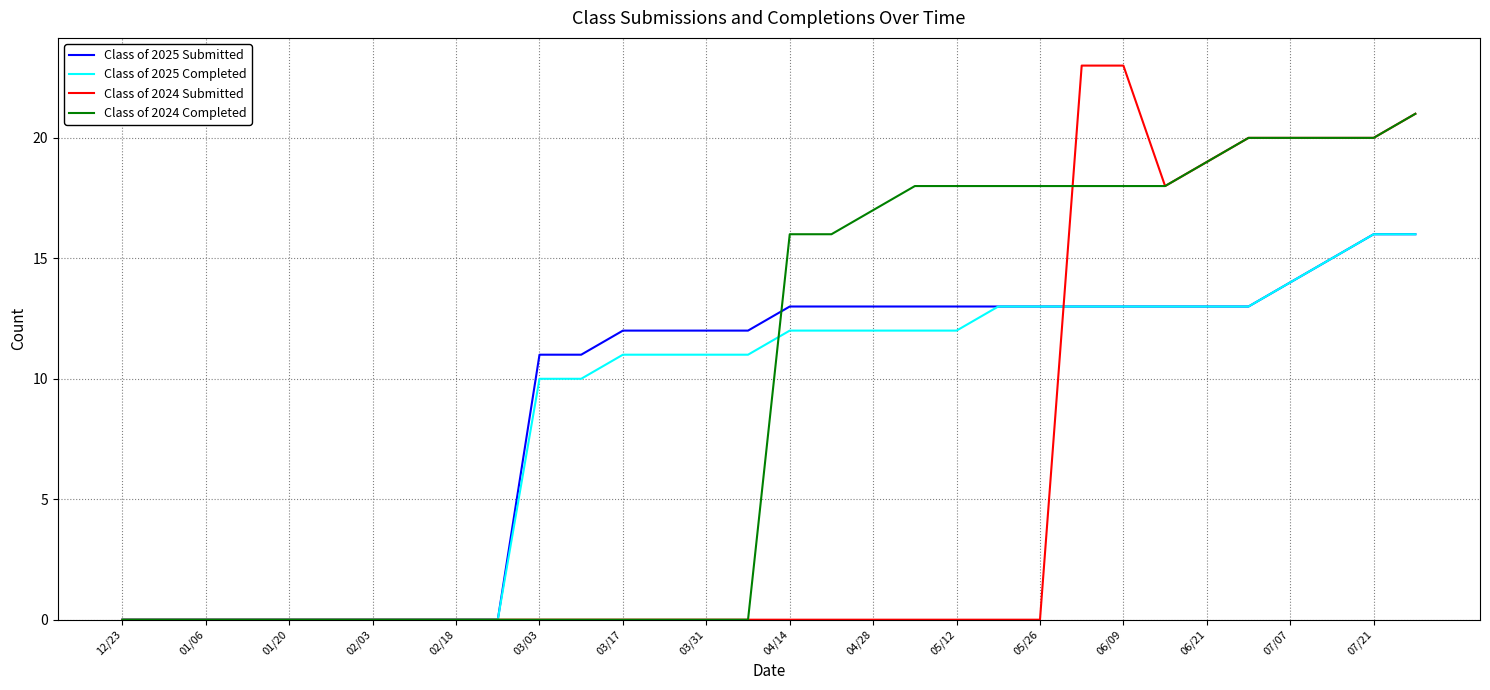

Reading left to right, extract all data points from this chart.

Class of 2025 Submitted: 0	0	0	0	0	0	0	0	0	0	11	11	12	12	12	12	13	13	13	13	13	13	13	13	13	13	13	13	14	15	16	16
Class of 2025 Completed: 0	0	0	0	0	0	0	0	0	0	10	10	11	11	11	11	12	12	12	12	12	13	13	13	13	13	13	13	14	15	16	16
Class of 2024 Submitted: 0	0	0	0	0	0	0	0	0	0	0	0	0	0	0	0	0	0	0	0	0	0	0	23	23	18	19	20	20	20	20	21
Class of 2024 Completed: 0	0	0	0	0	0	0	0	0	0	0	0	0	0	0	0	16	16	17	18	18	18	18	18	18	18	19	20	20	20	20	21